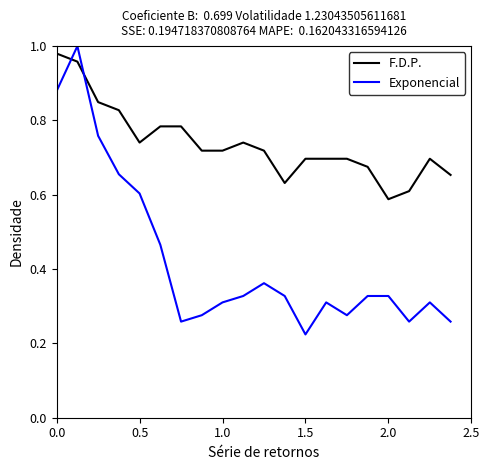

What are all the series names shown in the legend?

F.D.P., Exponencial